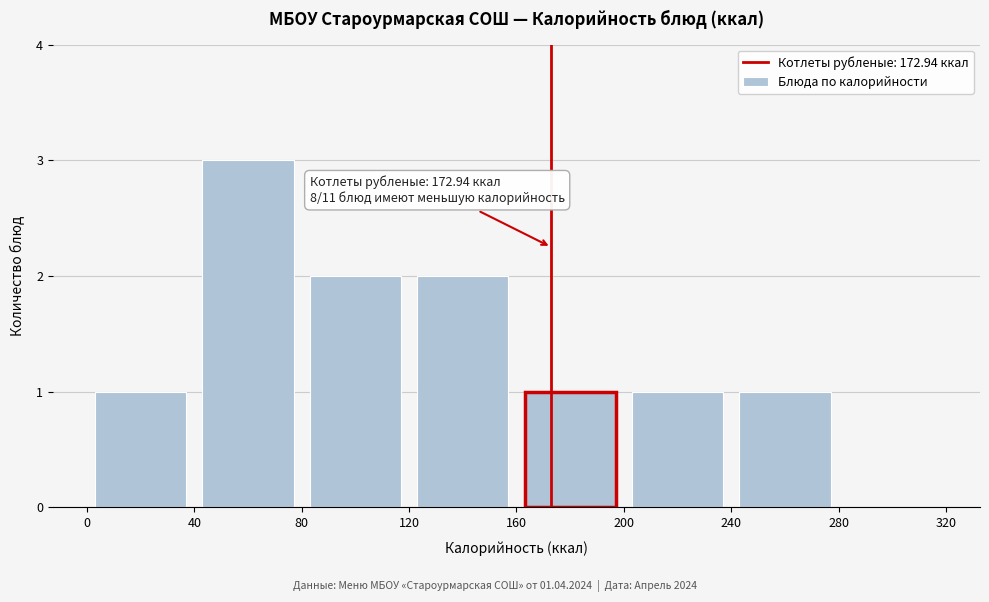

Over which range of the x-axis is the bar tallest?

40 to 80